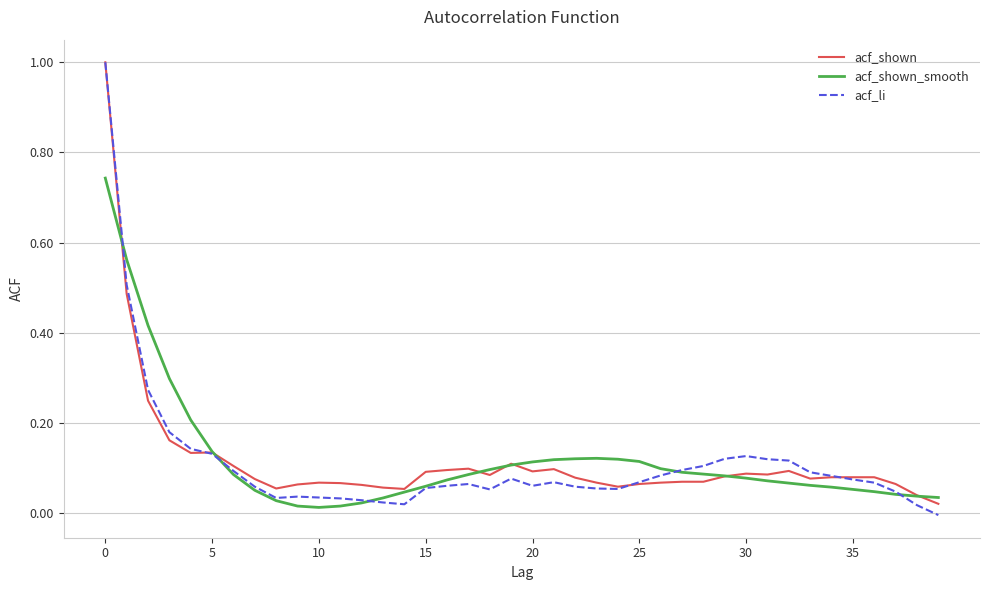

Which series has the widest spread of values?

acf_li